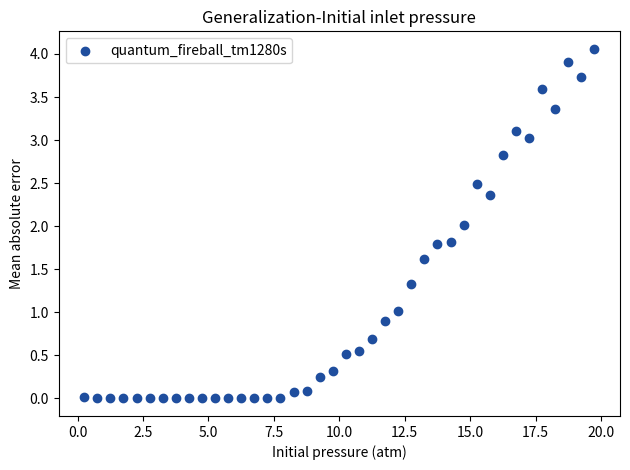

What is the range of Y values (max minus min)?

4.1